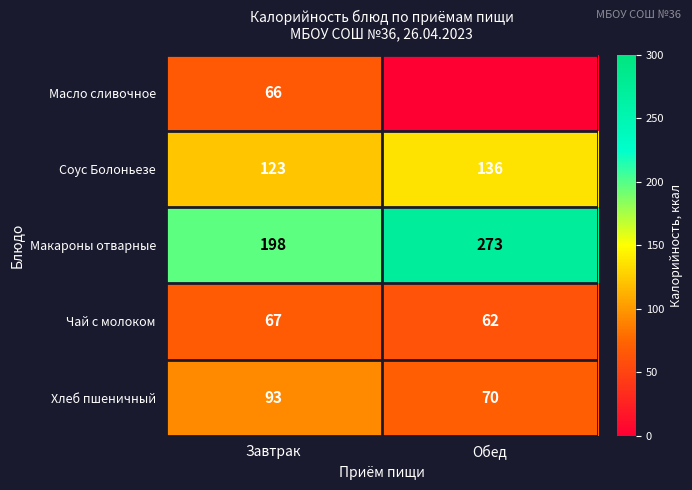

What is the lowest value of the Макароны отварные series?

198